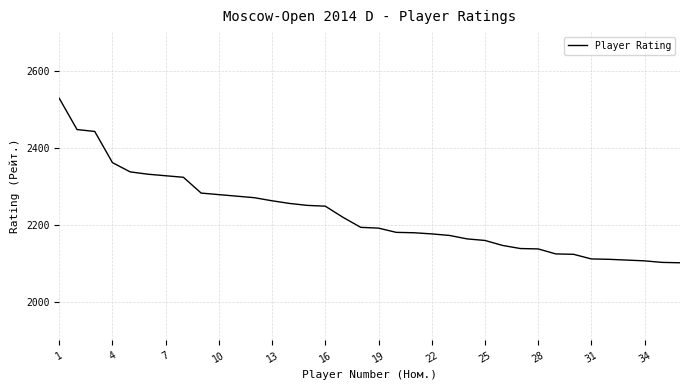

What is the maximum value shown in the chart?

2528